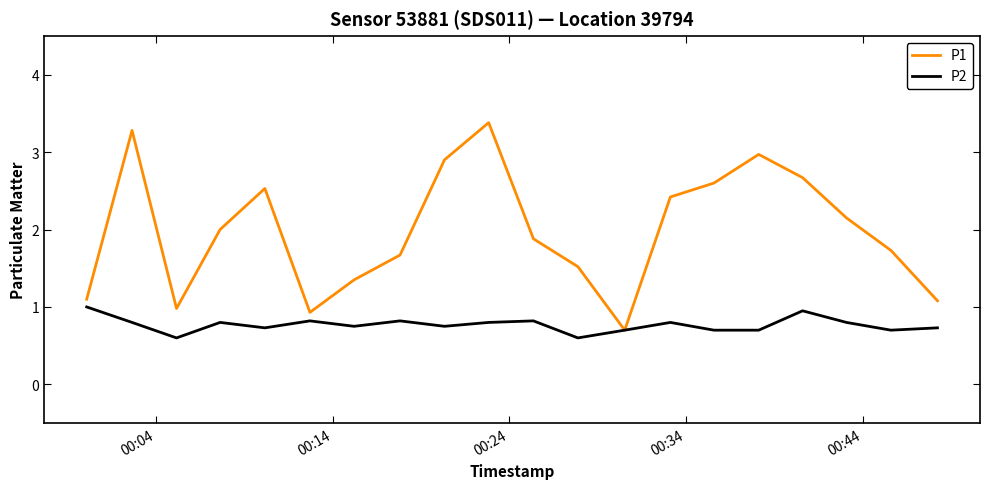

Which series has the largest total across all categories?

P1